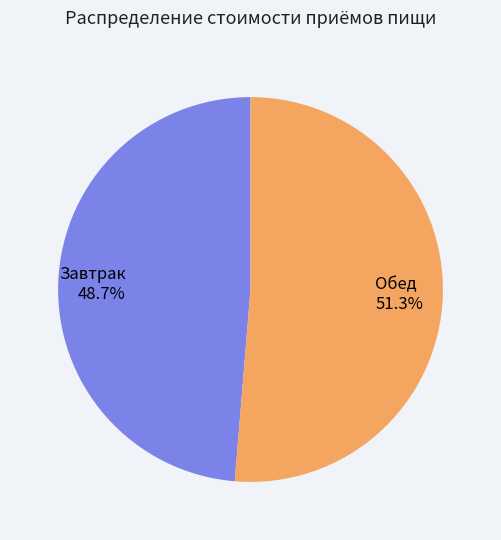

To the nearest percent, what percentage of the pie is Завтрак?

49%